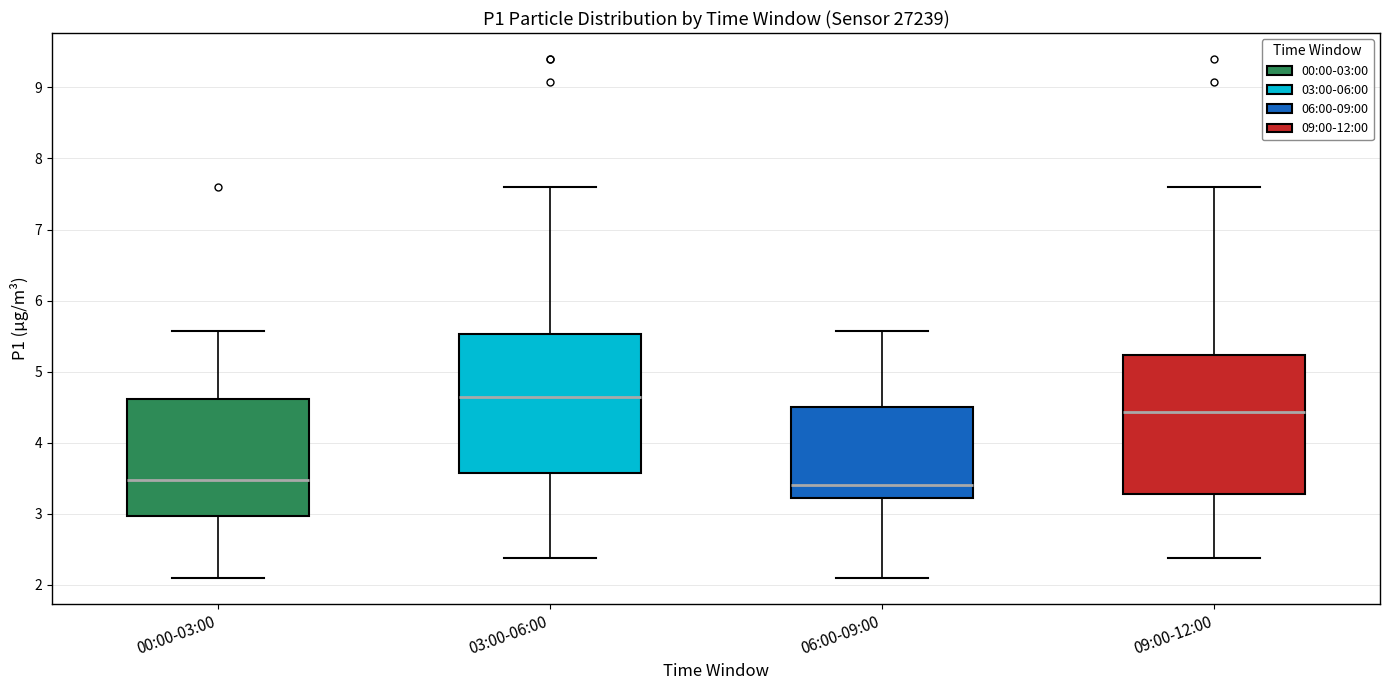

Where does the upper whisker of the box for 06:00-09:00 end on the y-axis? The values are not printed on the chart, so give them approximately, as read against the axis.

5.6